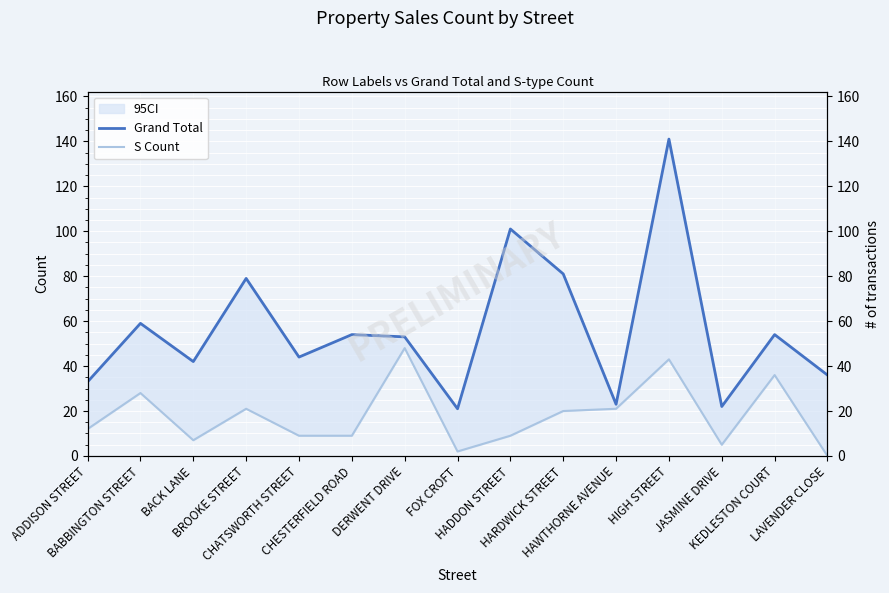

What is the difference between the highest and lowest values at DERWENT DRIVE?

5